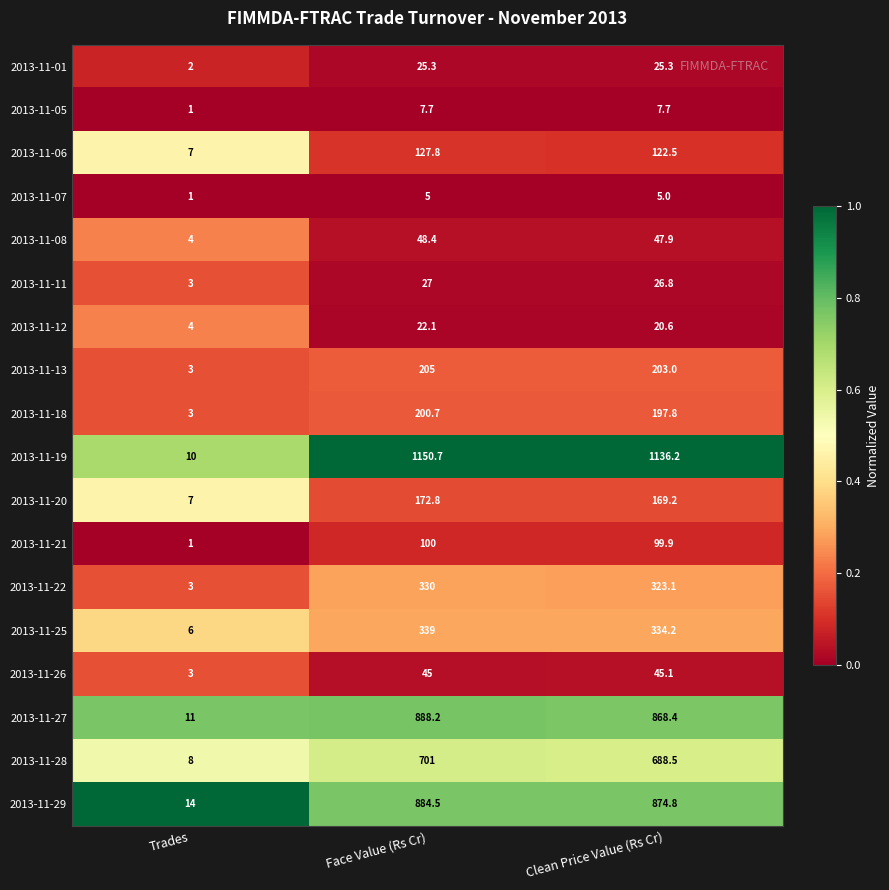

List the series in order of their peak value, lowest first.

2013-11-07, 2013-11-05, 2013-11-12, 2013-11-01, 2013-11-11, 2013-11-26, 2013-11-08, 2013-11-21, 2013-11-06, 2013-11-20, 2013-11-18, 2013-11-13, 2013-11-22, 2013-11-25, 2013-11-28, 2013-11-29, 2013-11-27, 2013-11-19